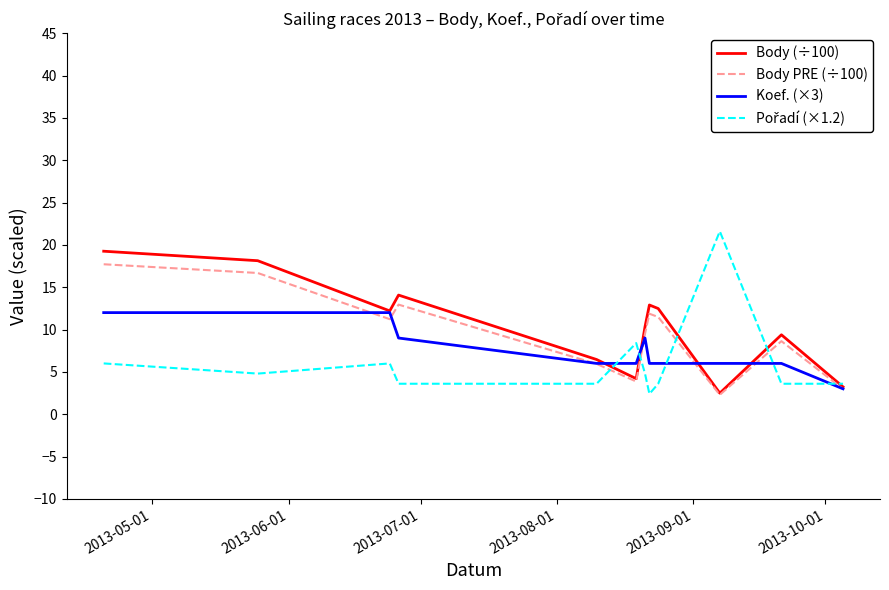

What is the minimum value shown in the chart?

2.3